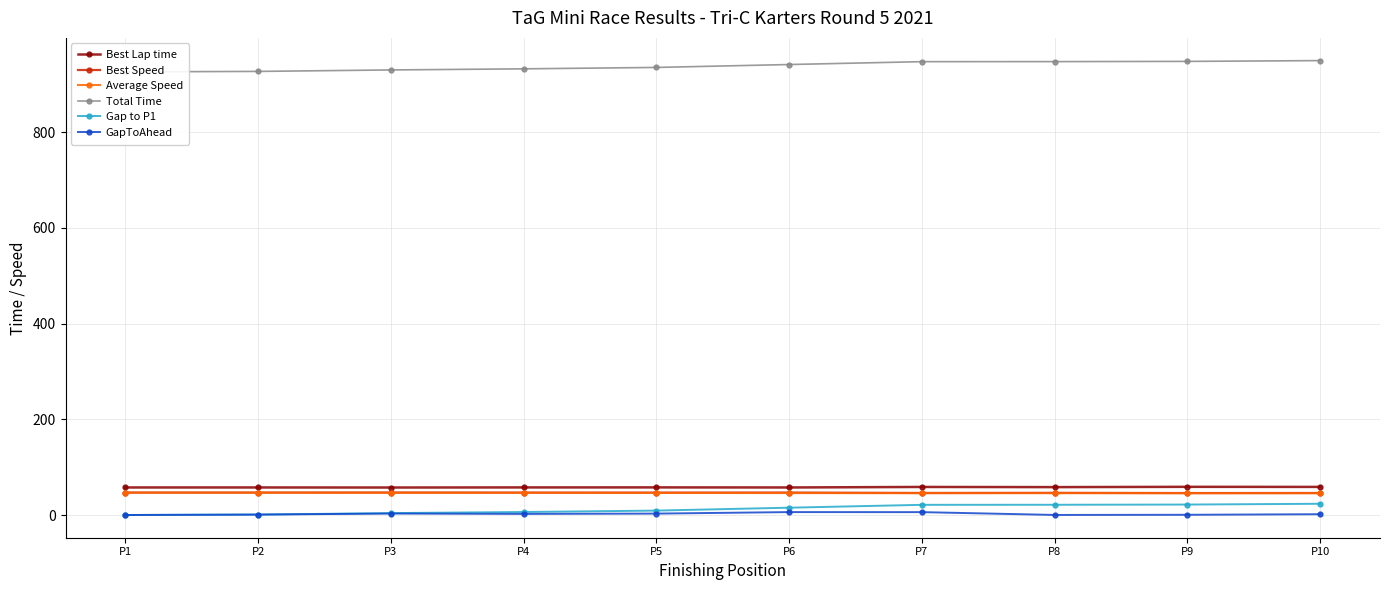

List the labels in order of GapToAhead value, smallest first.

P1, P8, P9, P2, P10, P4, P5, P3, P7, P6